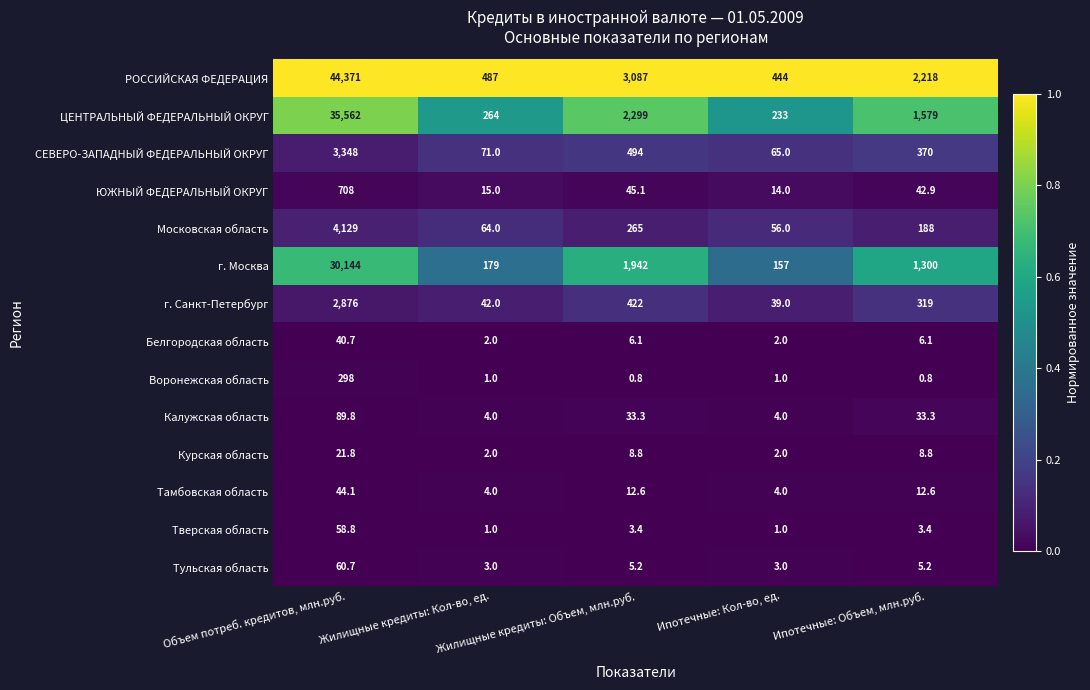

Which label corresponds to the largest value in the chart?

Объем потреб. кредитов, млн.руб.